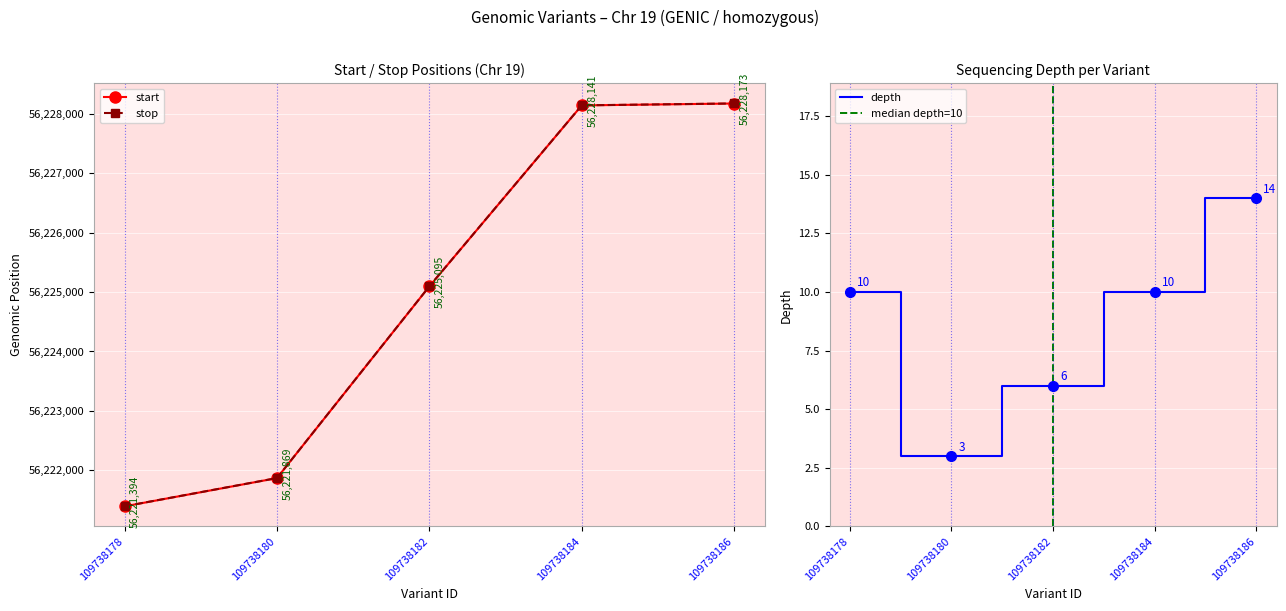

Which label corresponds to the largest value in the chart?

109738186